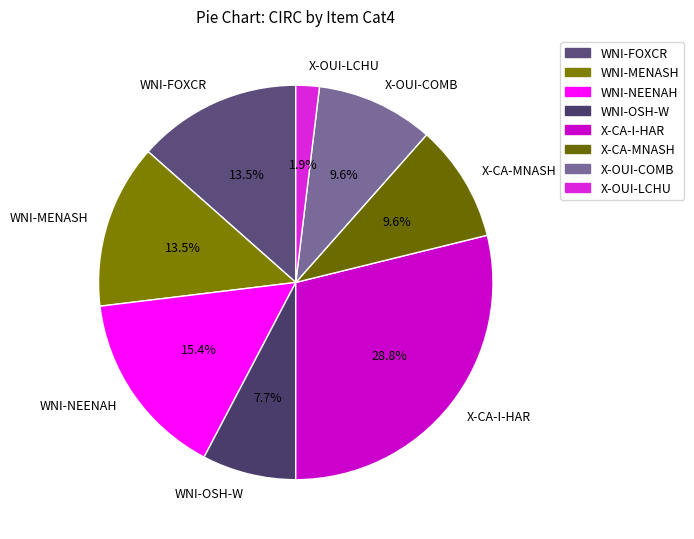

Combined, do X-OUI-COMB and WNI-MENASH account for over 50%?

No